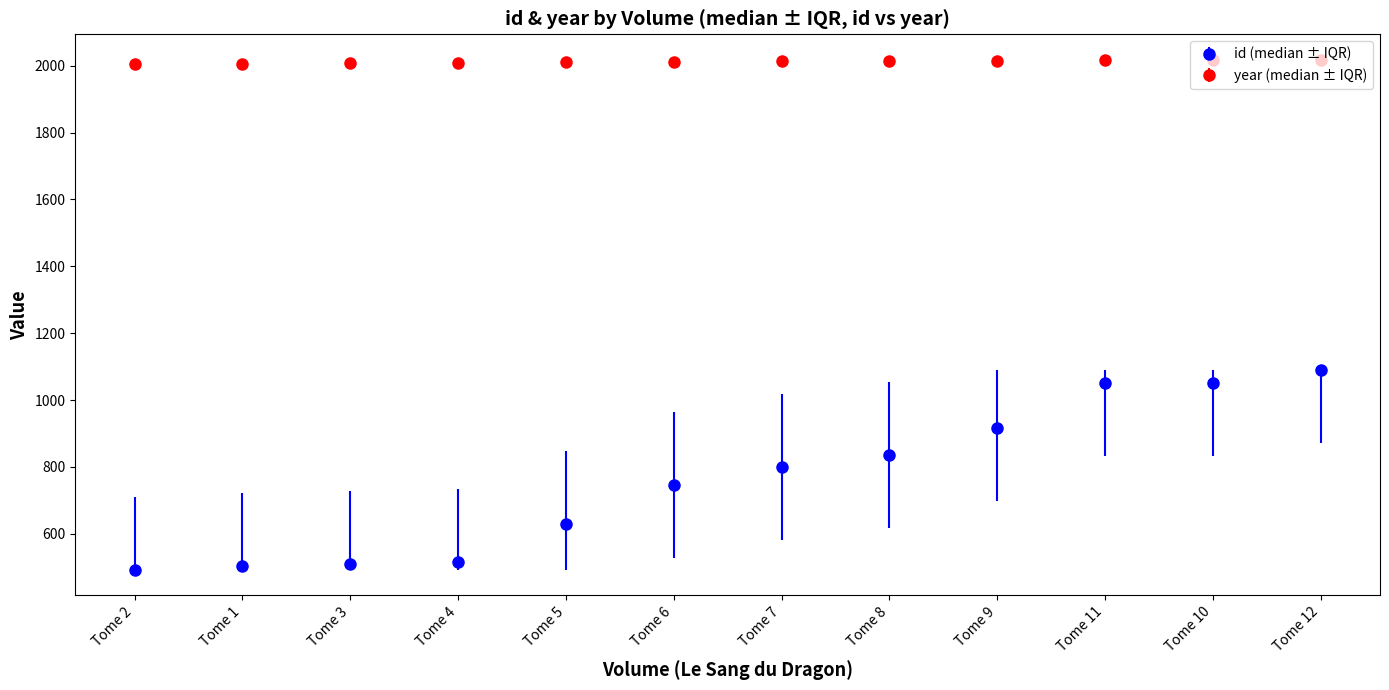

What is the total value across all series at Tome 1?

2507